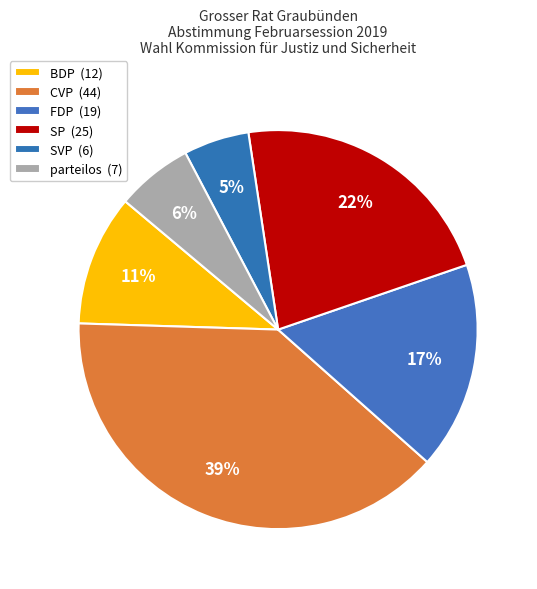

How many segments does this pie chart have?

6